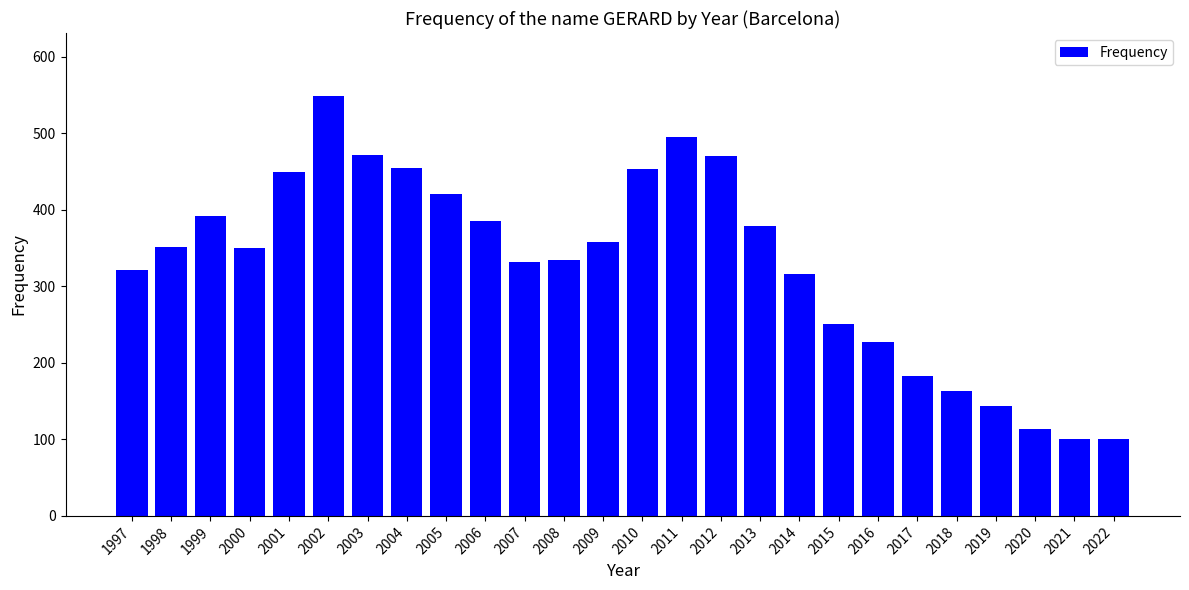

Which category has the highest value across all series?

2002